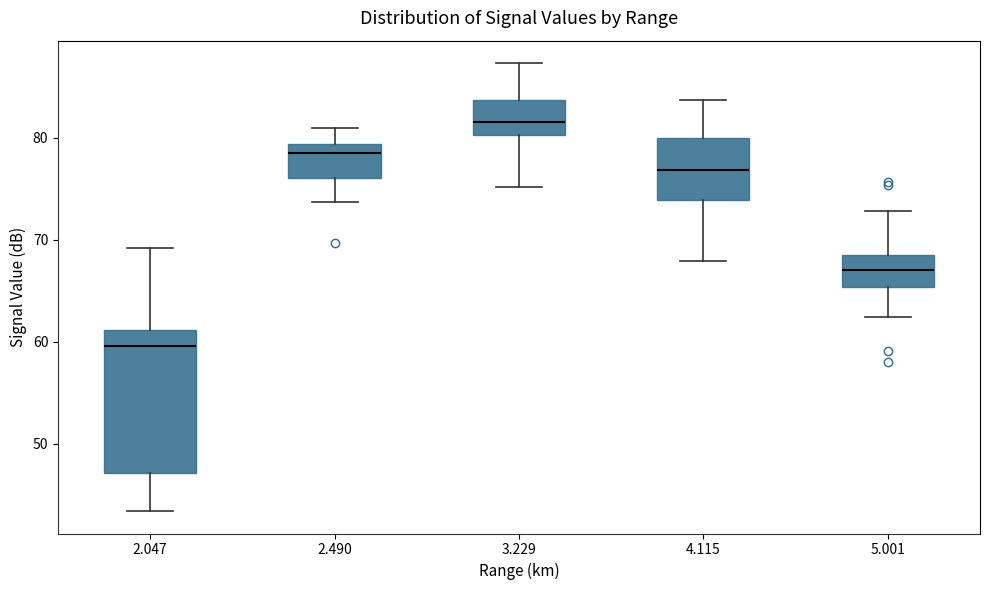

Reading left to right, read every box against the y-axis: the position of its median line, the range the box covers, and the ends of its whiskers. The values are not printed on the chart, so give them approximately, as read against the axis.

2.047: median 60, box 47 to 61, whiskers 43 to 69
2.490: median 79 (just below the box's upper edge), box 76 to 79, whiskers 74 to 81
3.229: median 82, box 80 to 84, whiskers 75 to 87
4.115: median 77, box 74 to 80, whiskers 68 to 84
5.001: median 67, box 65 to 69, whiskers 62 to 73